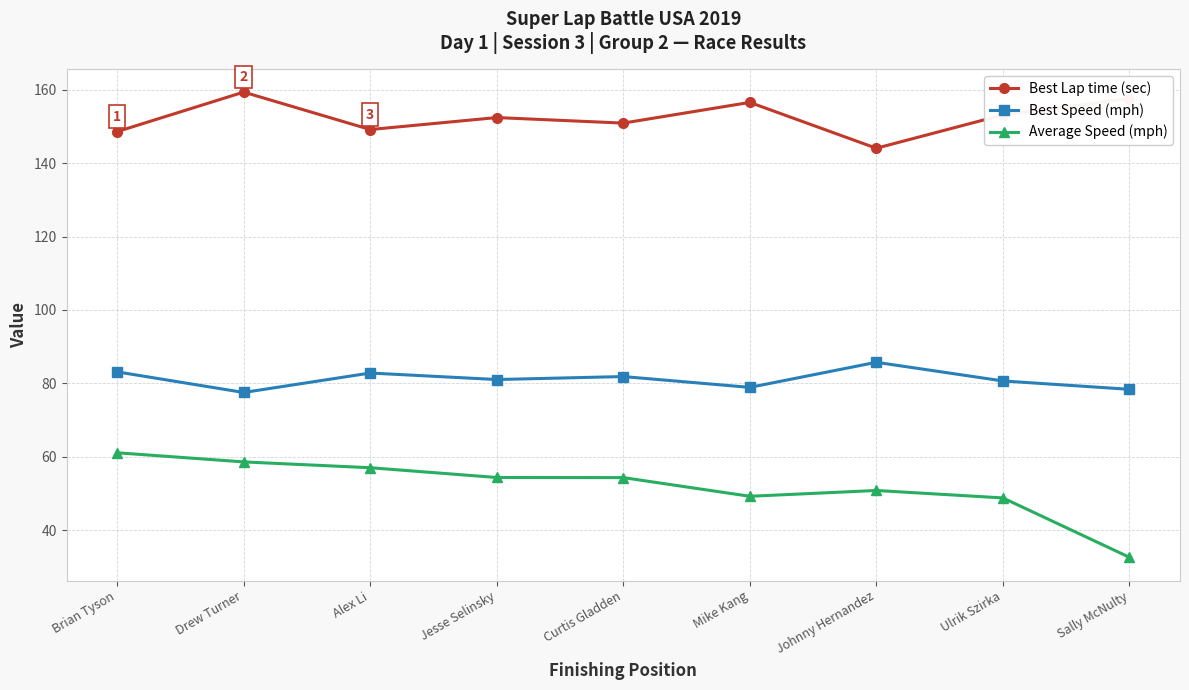

What value does the Average Speed (mph) series have at Brian Tyson?

61.1